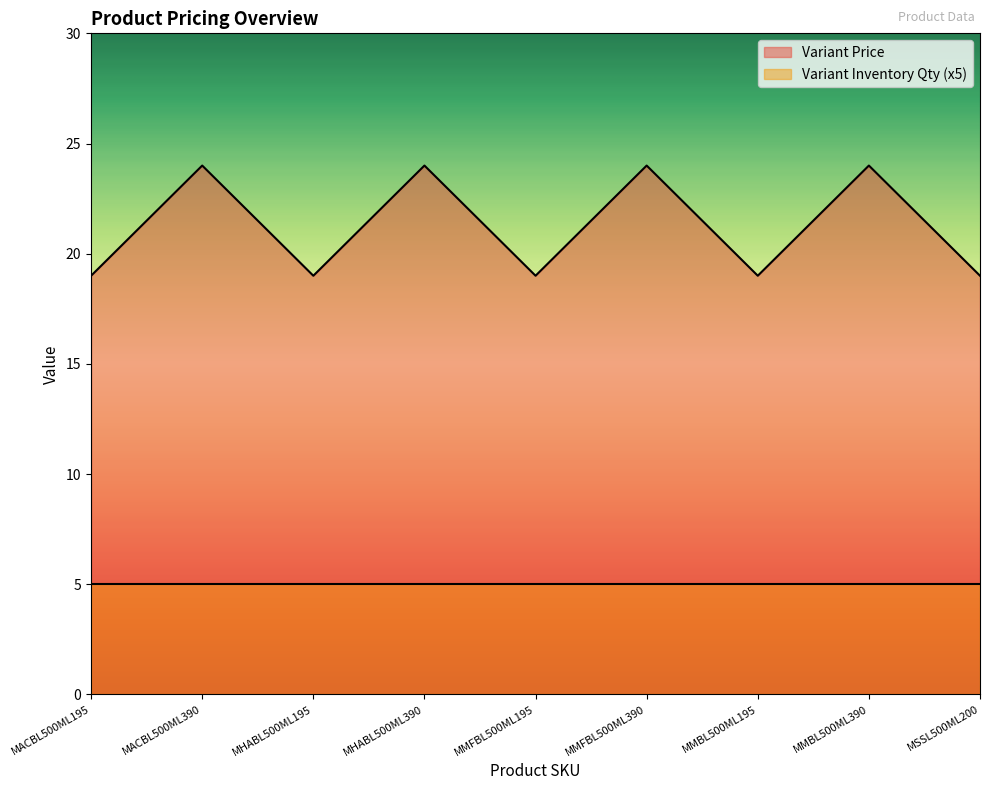

Rank the categories by value from lowest to highest.

MACBL500ML195, MHABL500ML195, MMFBL500ML195, MMBL500ML195, MSSL500ML200, MACBL500ML390, MHABL500ML390, MMFBL500ML390, MMBL500ML390